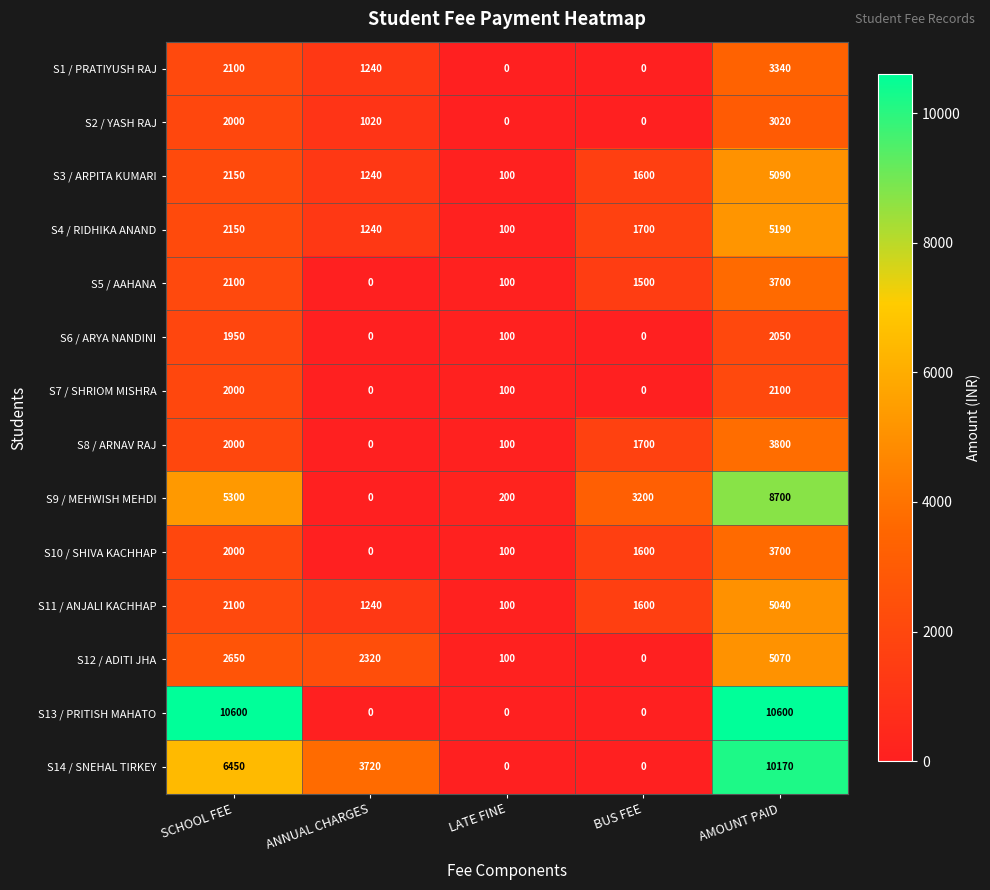

Read the S10 / SHIVA KACHHAP value at SCHOOL FEE, to the nearest 100.

2000